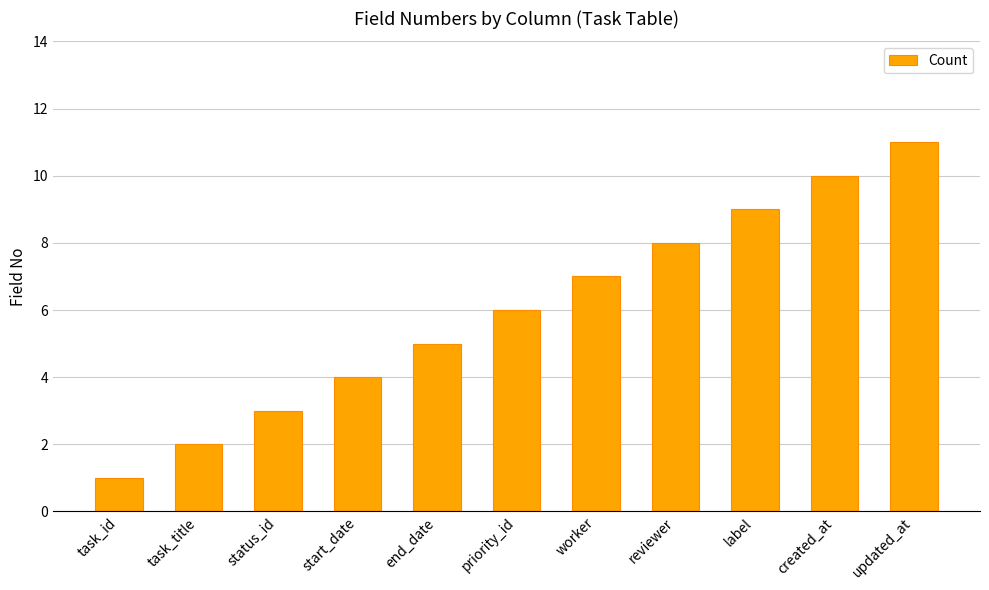

What is the sum of all values?

66